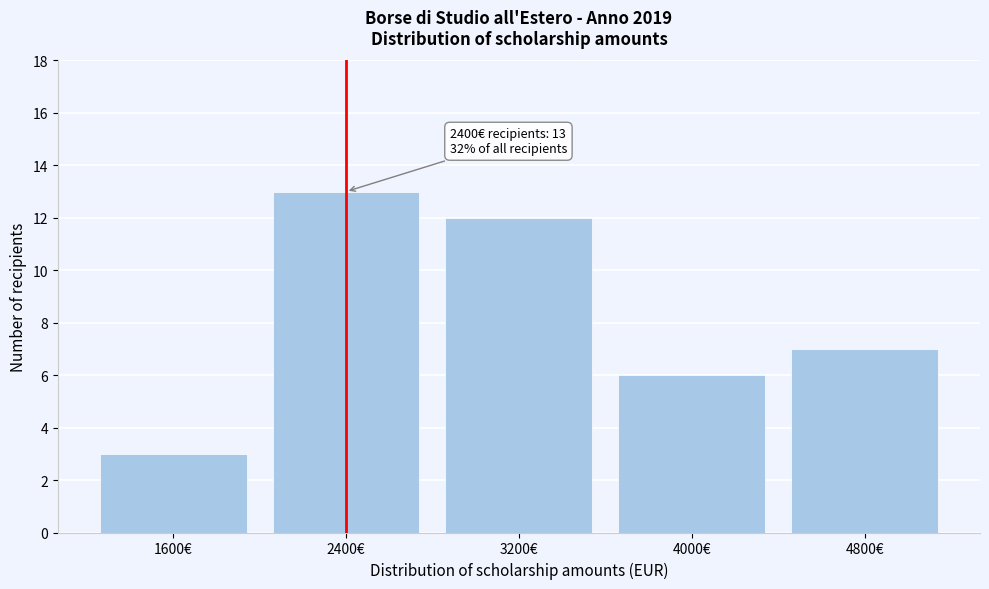

Reading left to right, transcribe all the data shown in this chart.

3	13	12	6	7